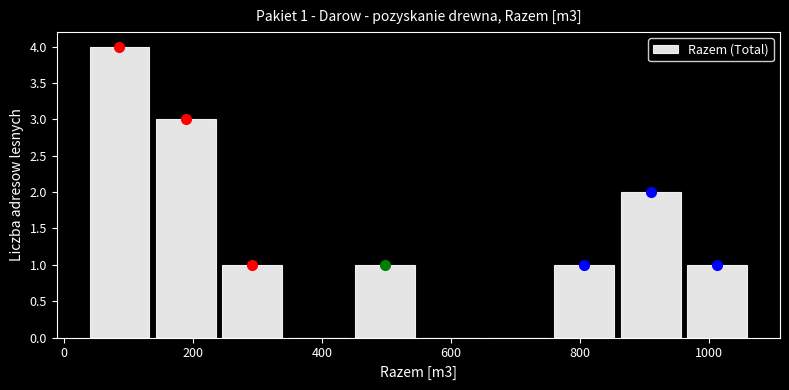

Over which range of the x-axis is the bar tallest?

40 to 140